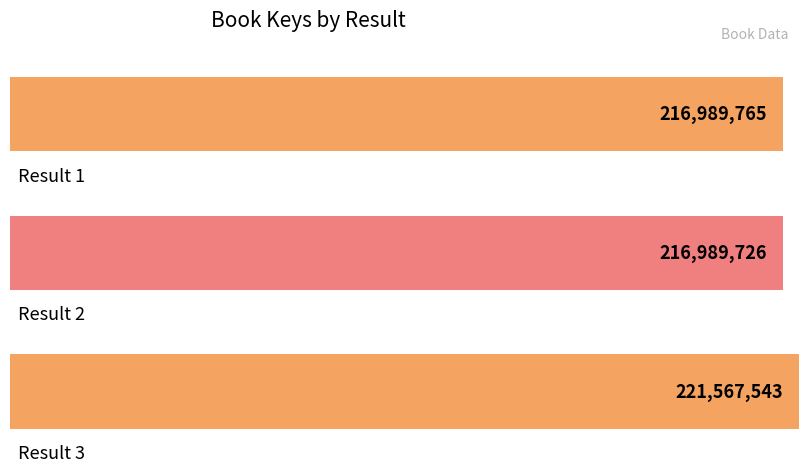

What is the change in value from 1 to 2?

-39